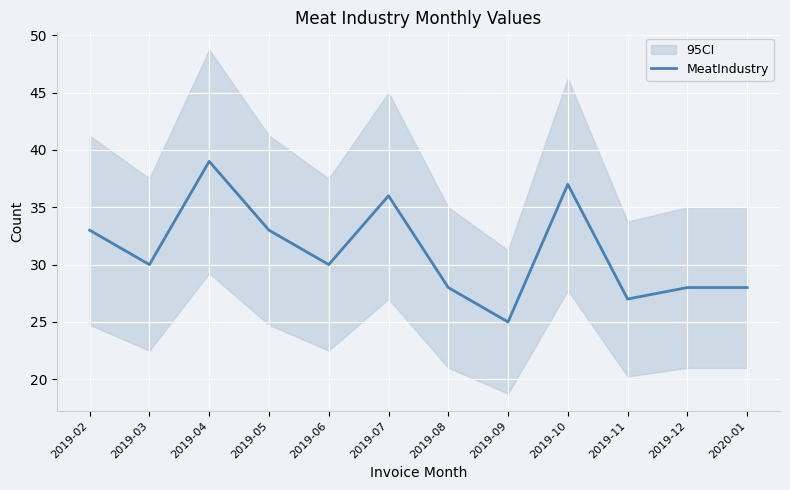

List the labels in order of value, smallest first.

2019-09, 2019-11, 2019-08, 2019-12, 2020-01, 2019-03, 2019-06, 2019-02, 2019-05, 2019-07, 2019-10, 2019-04